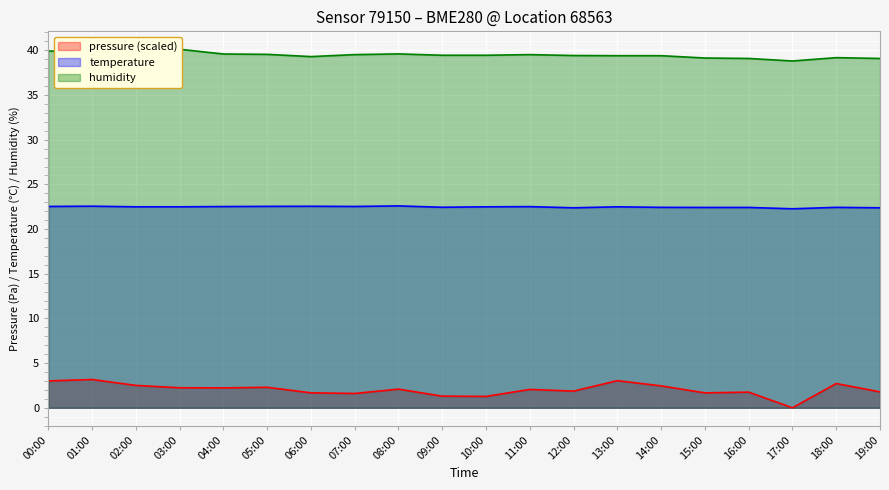

What is the spread (max minus min) of values at 12:00?

37.6